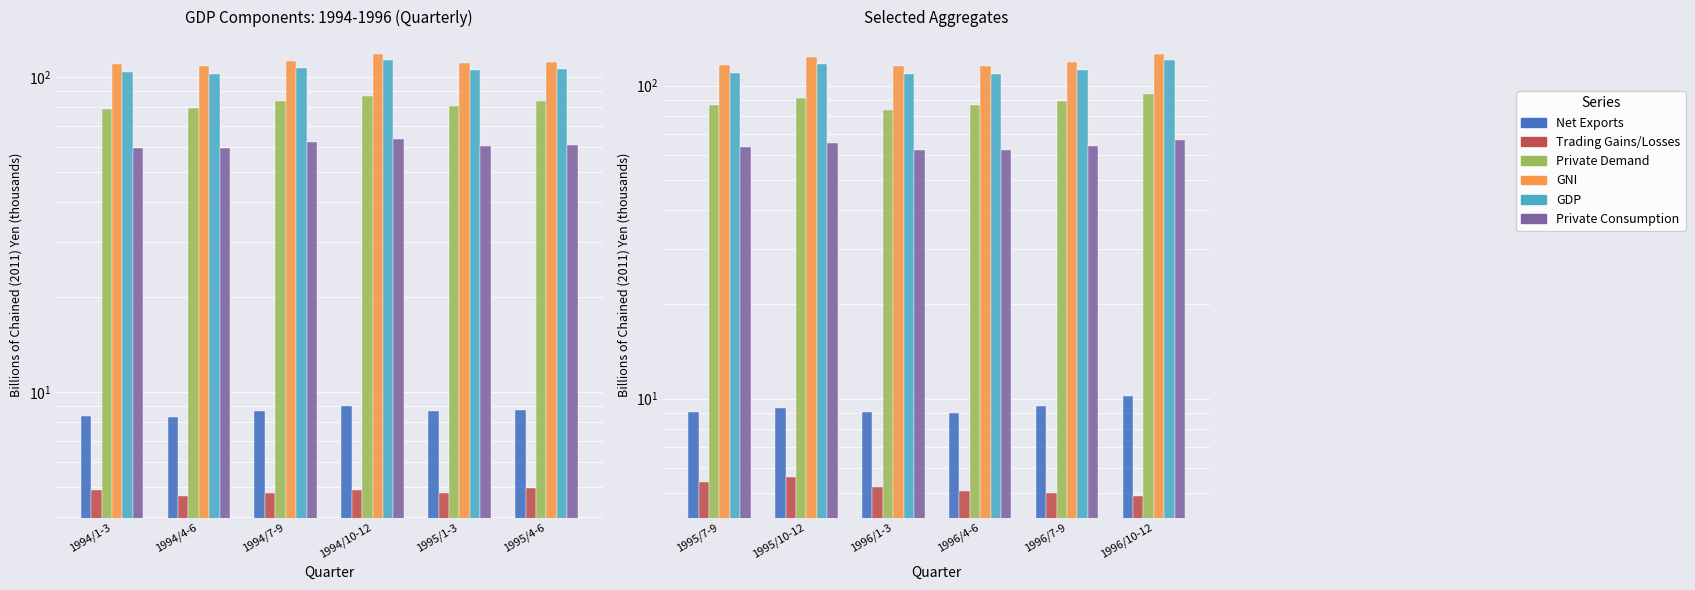

What value does the Private Consumption series have at 1996/4-6?

62.3